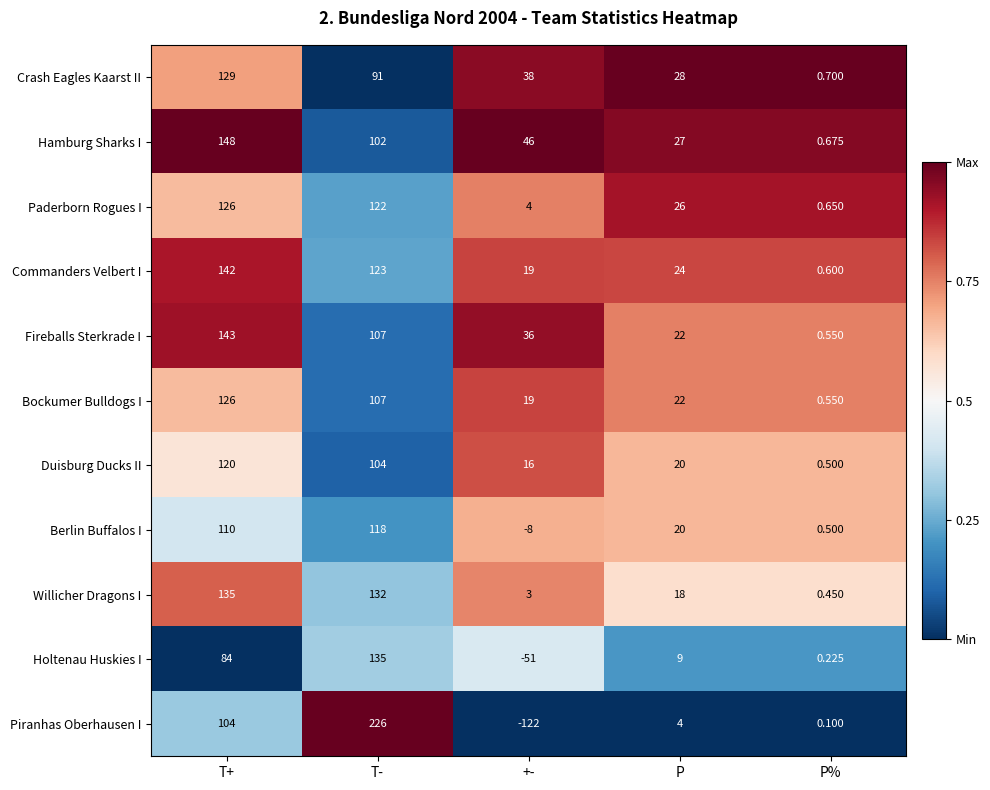

Between T+ and T-, which series saw the biggest shift?

Piranhas Oberhausen I